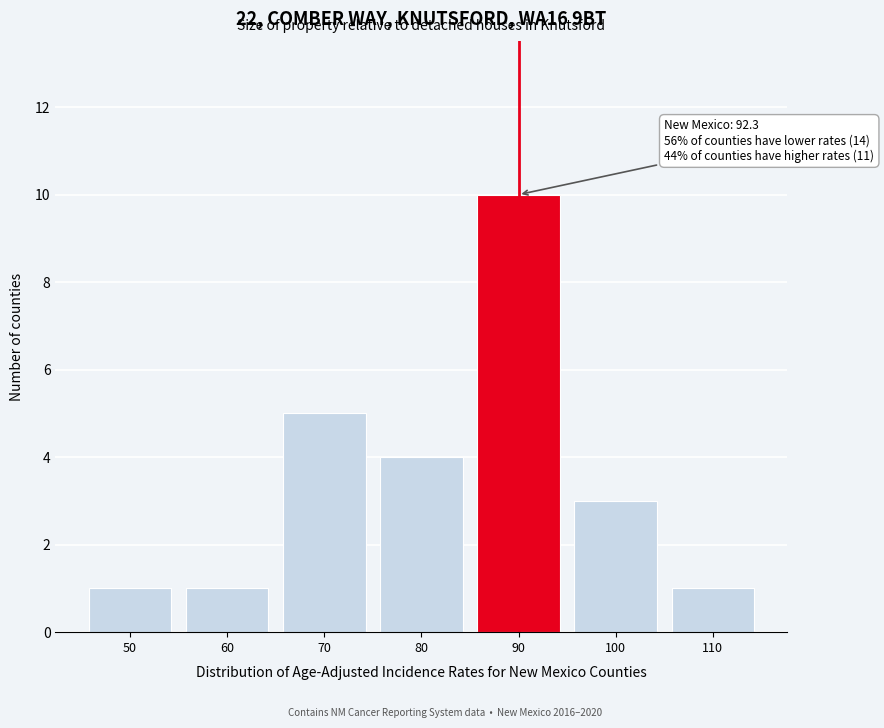

Reading right to left, transcribe all the data shown in this chart.

110=1	100=3	90=10	80=4	70=5	60=1	50=1